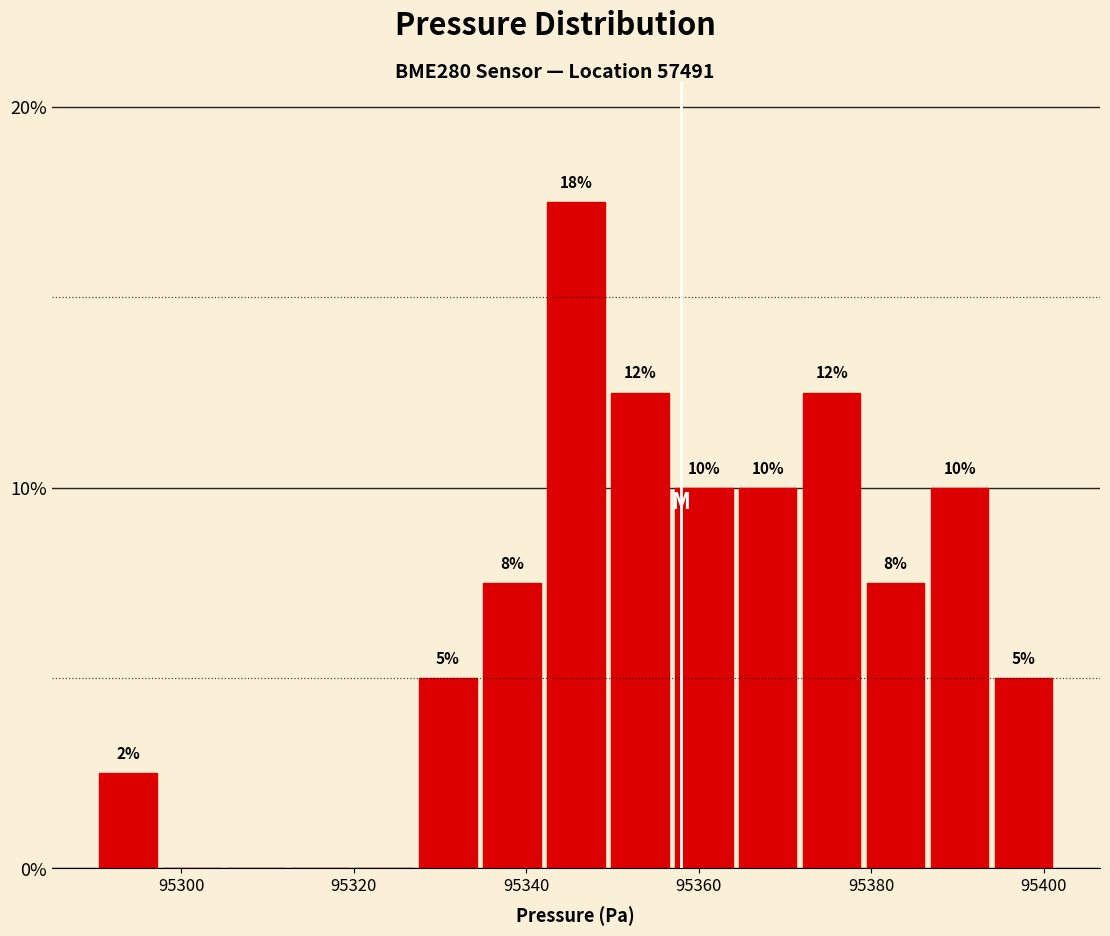

Read against the x-axis, roughly where is the centre of the tallest bar?

95346